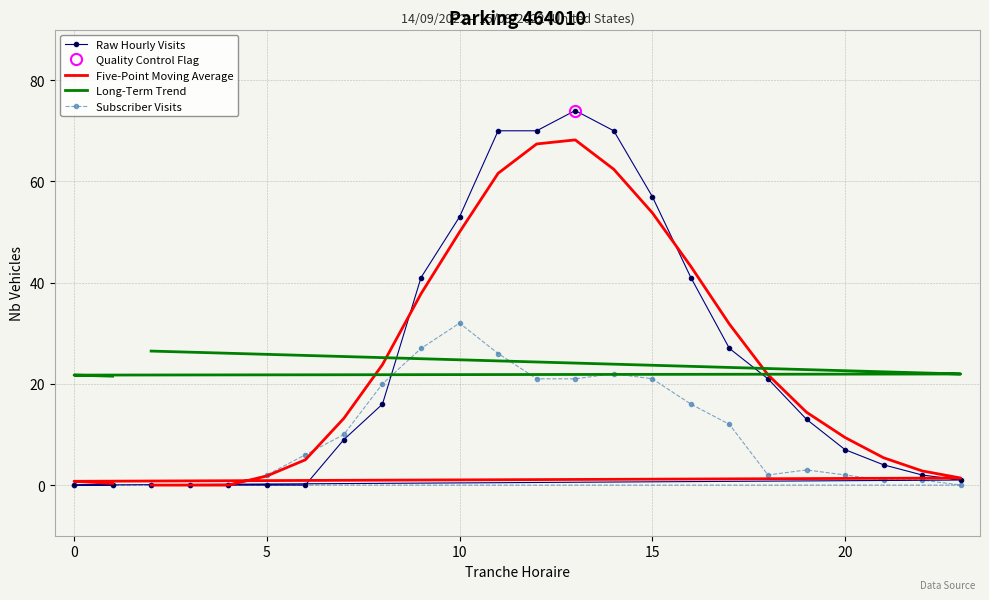

Which series ends up on top after the final intersection of Long-Term Trend and Five-Point Moving Average?

Long-Term Trend